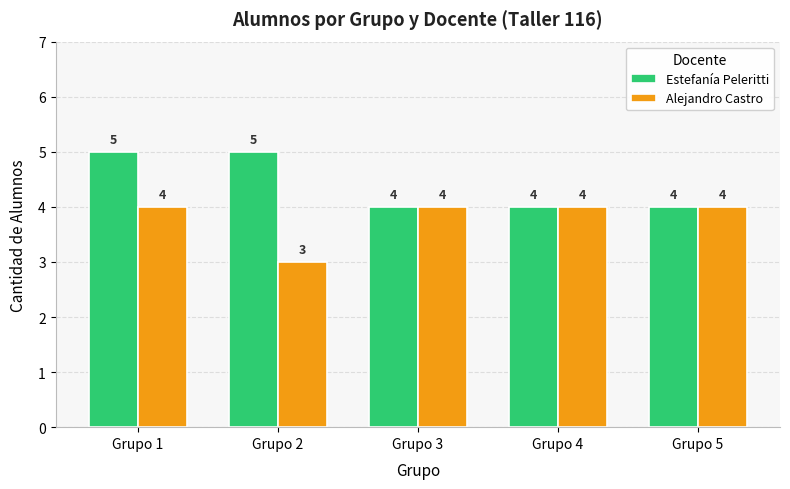

What is the value of the Estefanía Peleritti bar at the 3rd from the left?

4